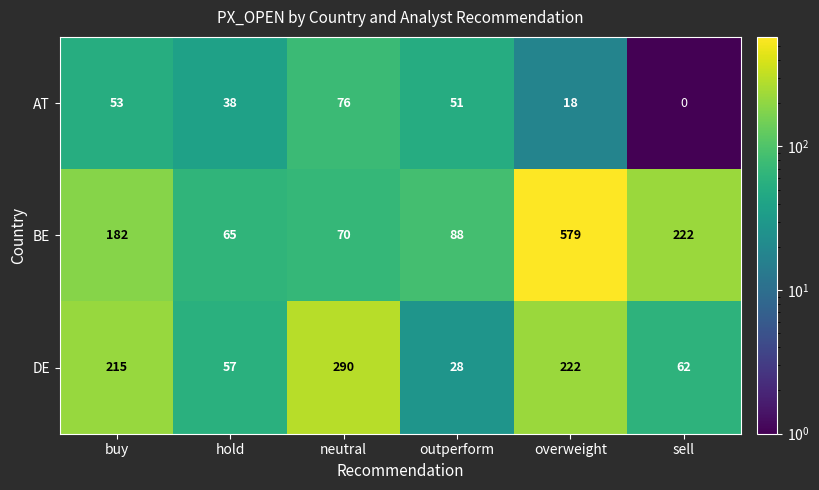

Where is DE nearest to the value 159?

buy